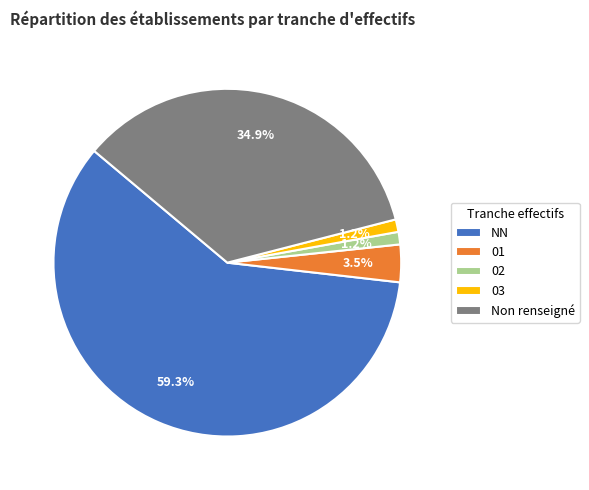

Does NN account for over 50% of the chart?

Yes